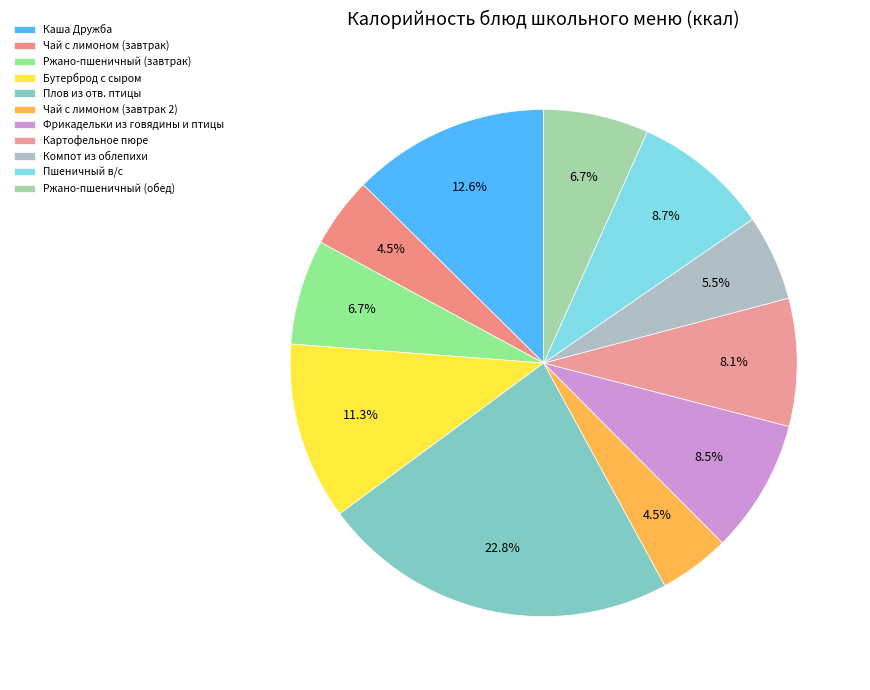

Do Ржано-пшеничный (обед) and Ржано-пшеничный (завтрак) together represent more than half of the pie?

No